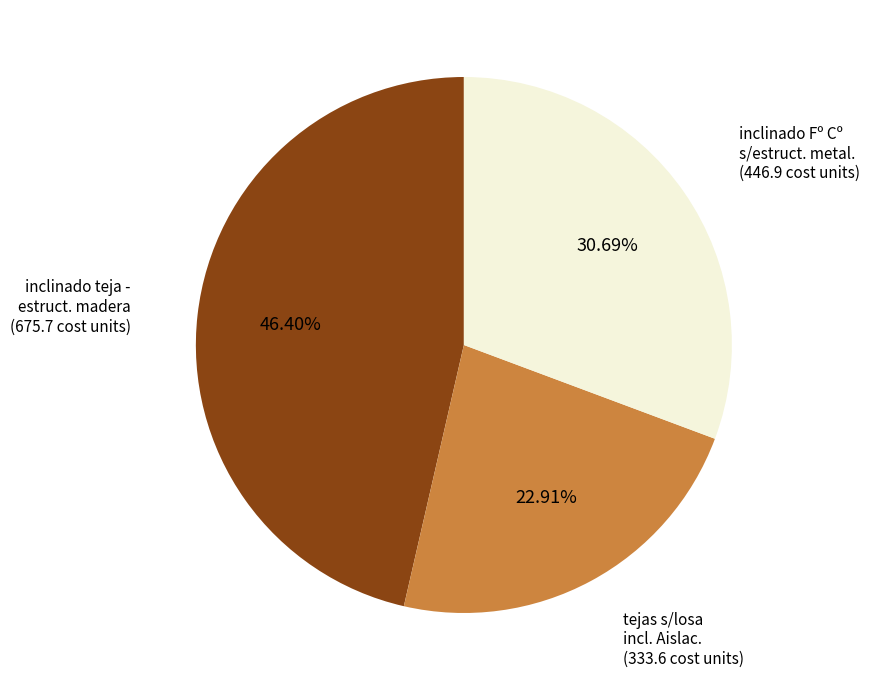

What is the smallest slice in the pie chart?

tejas s/losa incl. Aislac.